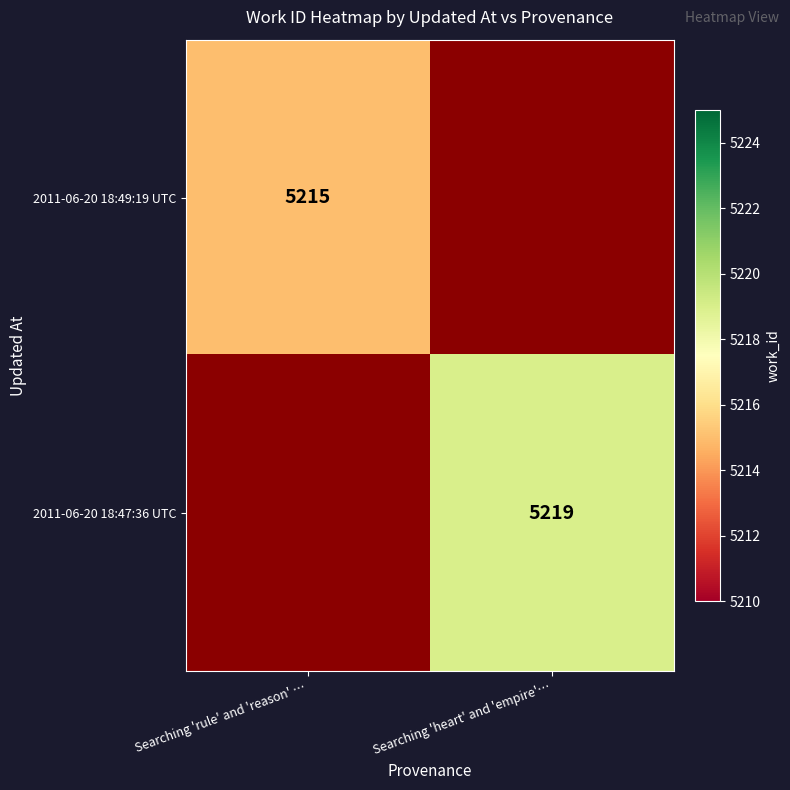

Is it true that 2011-06-20 18:49:19 UTC equals 2527.5 at Searching 'rule' and 'reason' …?

False